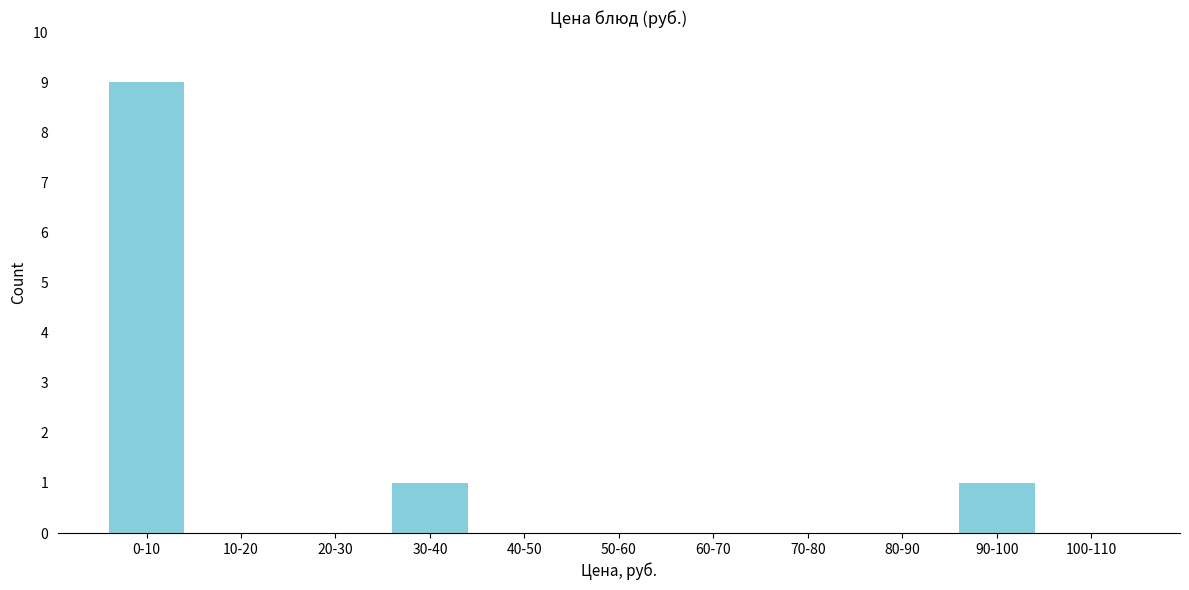

Reading left to right, transcribe all the data shown in this chart.

0-10=9	10-20=0	20-30=0	30-40=1	40-50=0	50-60=0	60-70=0	70-80=0	80-90=0	90-100=1	100-110=0